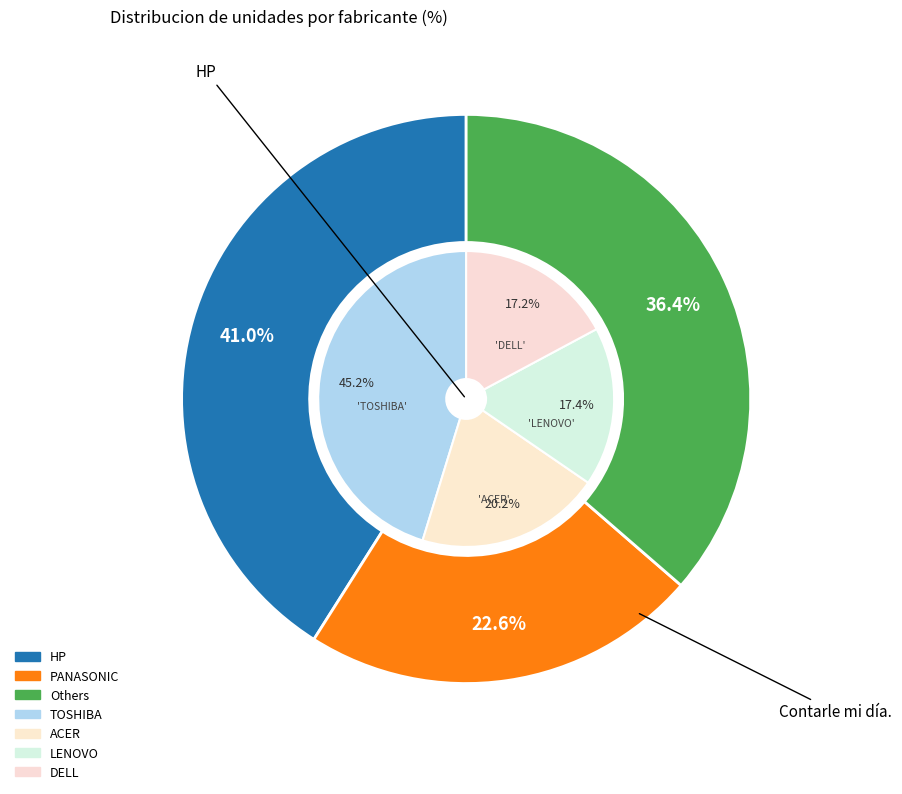

Does any single category account for the majority?

No